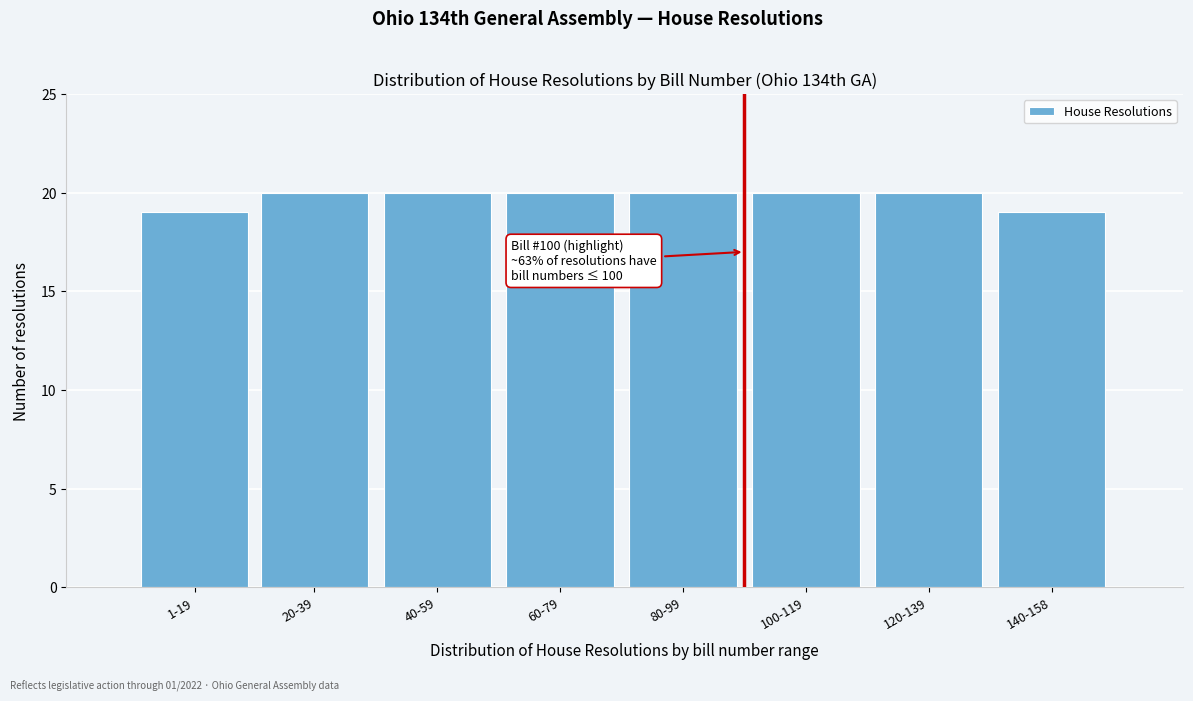

Reading right to left, transcribe all the data shown in this chart.

140-158=19	120-139=20	100-119=20	80-99=20	60-79=20	40-59=20	20-39=20	1-19=19